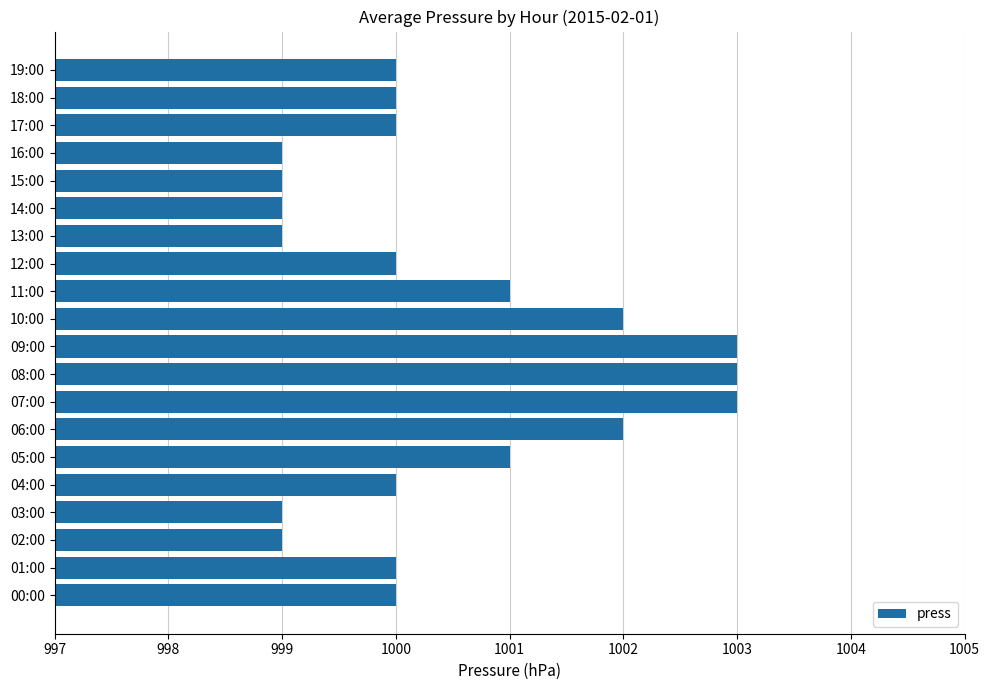

Approximately how many times larger is the value at 08:00 compared to 18:00?

1.0